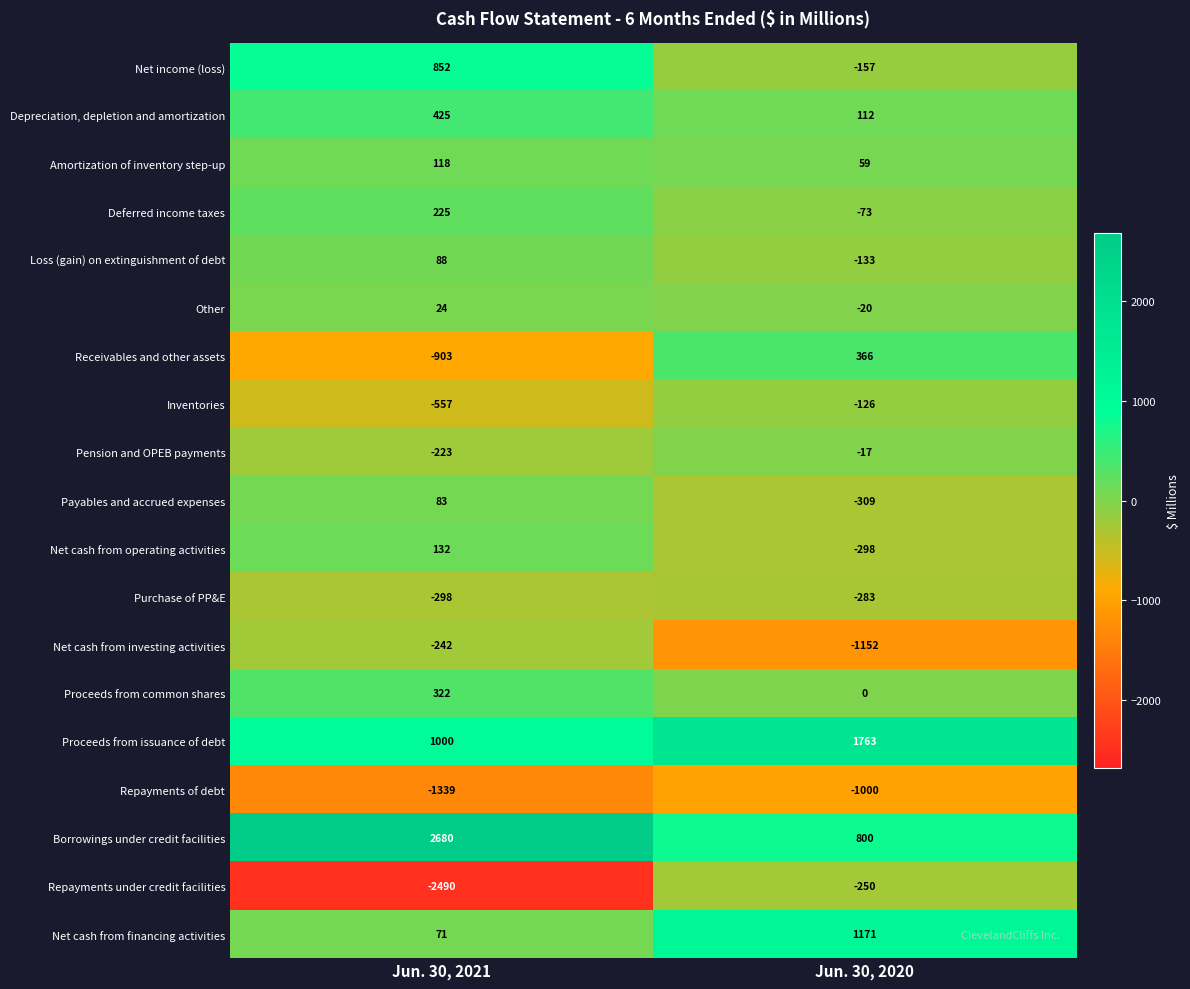

What is the sum of all Deferred income taxes values?

152